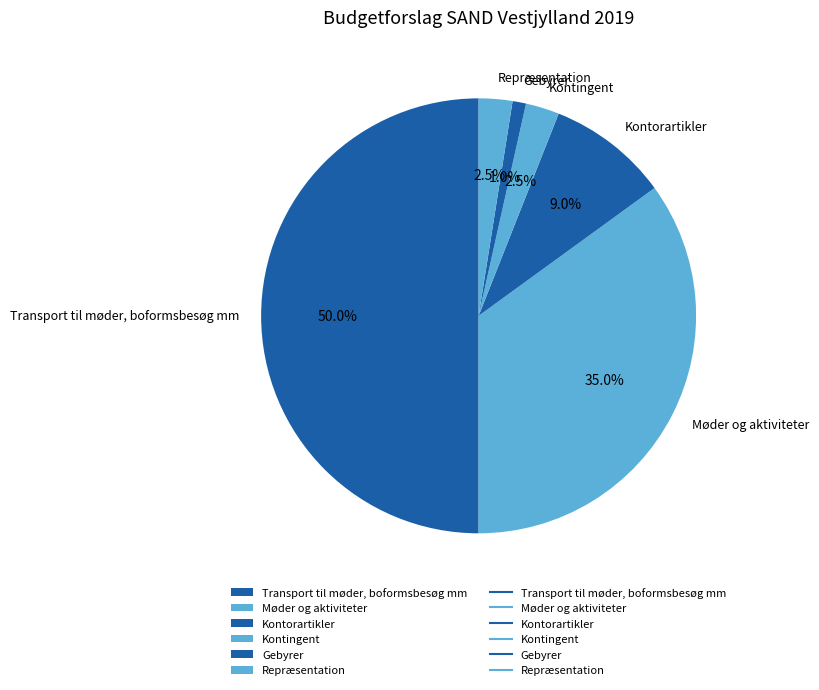

Approximately how many times larger is the value at Møder og aktiviteter compared to Repræsentation?

14.0